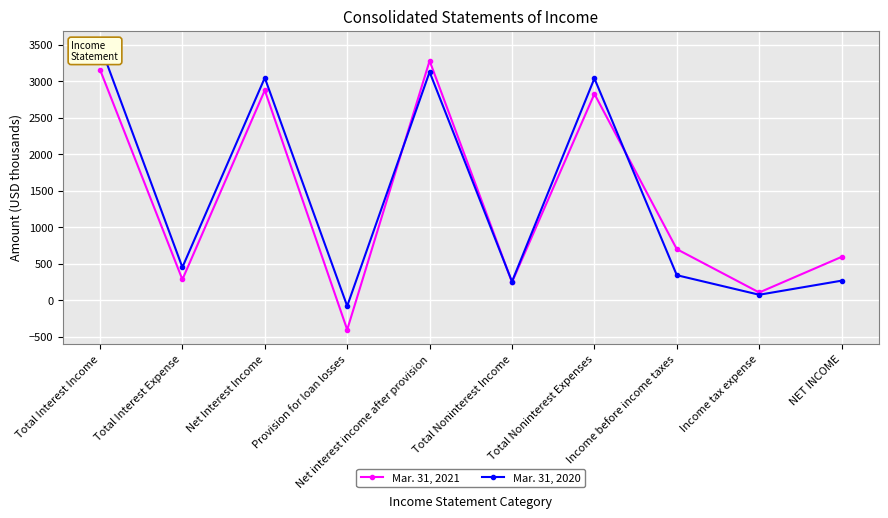

Which series has the largest range (max minus min)?

Mar. 31, 2021